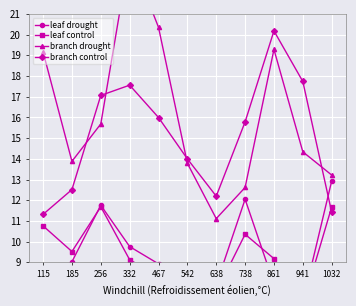

True or false: leaf control has a value of 13.0 at 638.

False